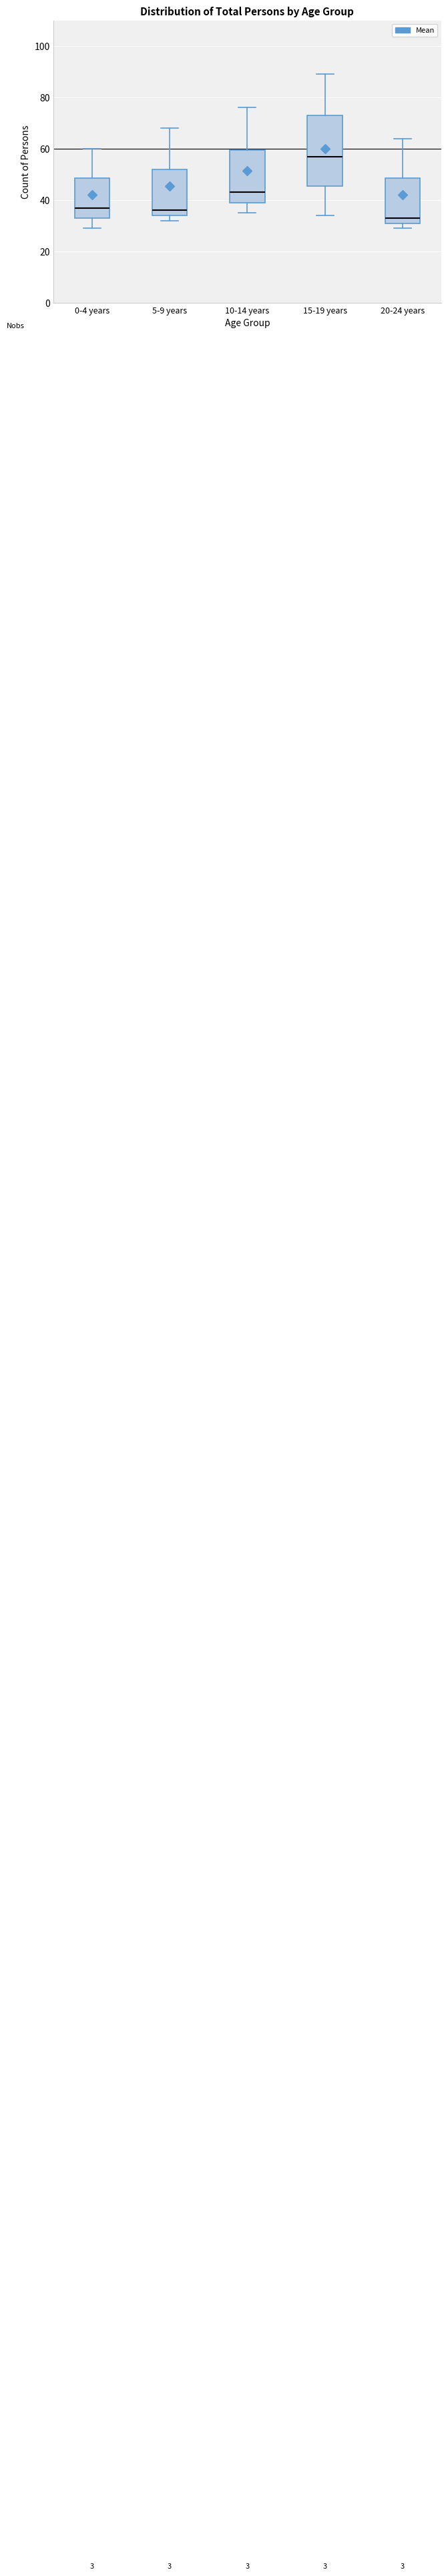

Which box is the tallest, from its lower edge to its upper edge?

15-19 years